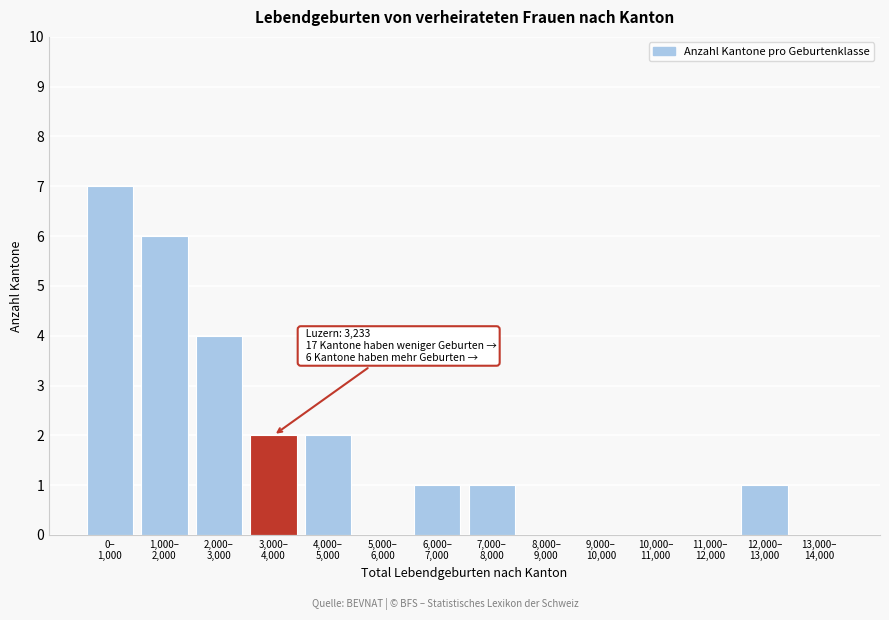

What is the sum of all values?

24